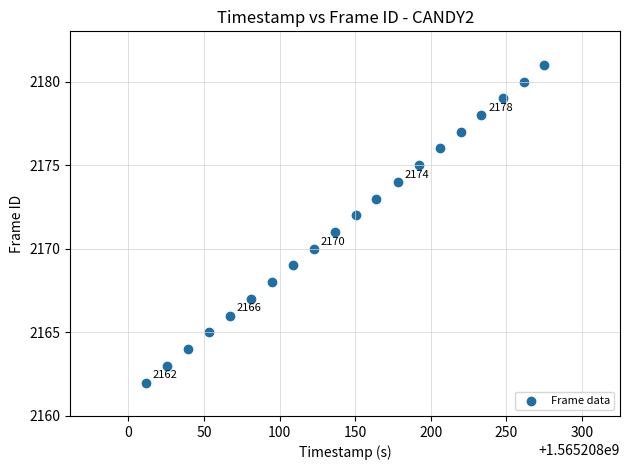

What is the range of Y values (max minus min)?

19